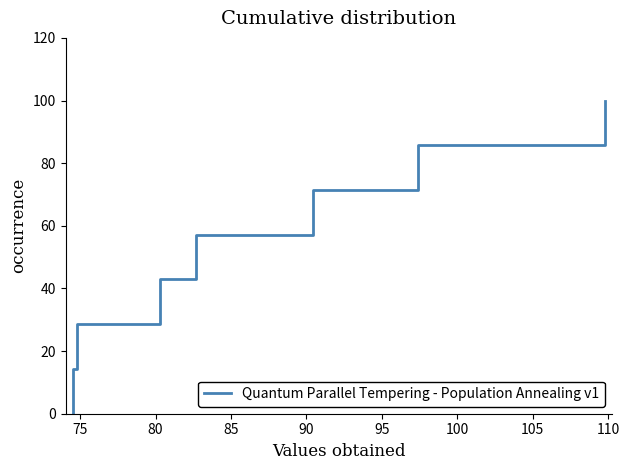

What is the sum of all values?

400.0